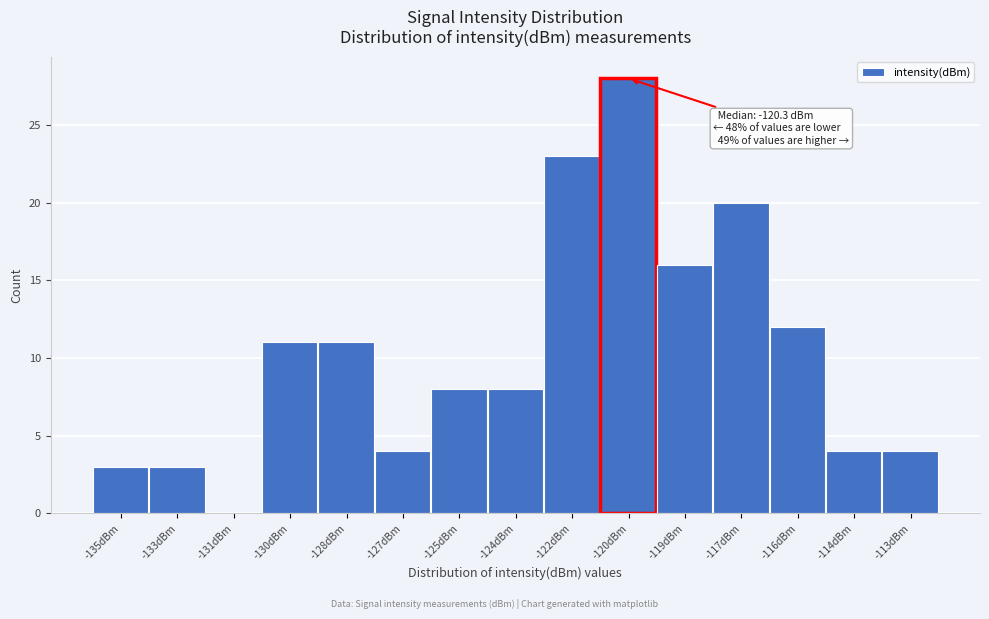

Reading left to right, extract all data points from this chart.

-135dBm=3	-133dBm=3	-131dBm=0	-130dBm=11	-128dBm=11	-127dBm=4	-125dBm=8	-124dBm=8	-122dBm=23	-120dBm=28	-119dBm=16	-117dBm=20	-116dBm=12	-114dBm=4	-113dBm=4